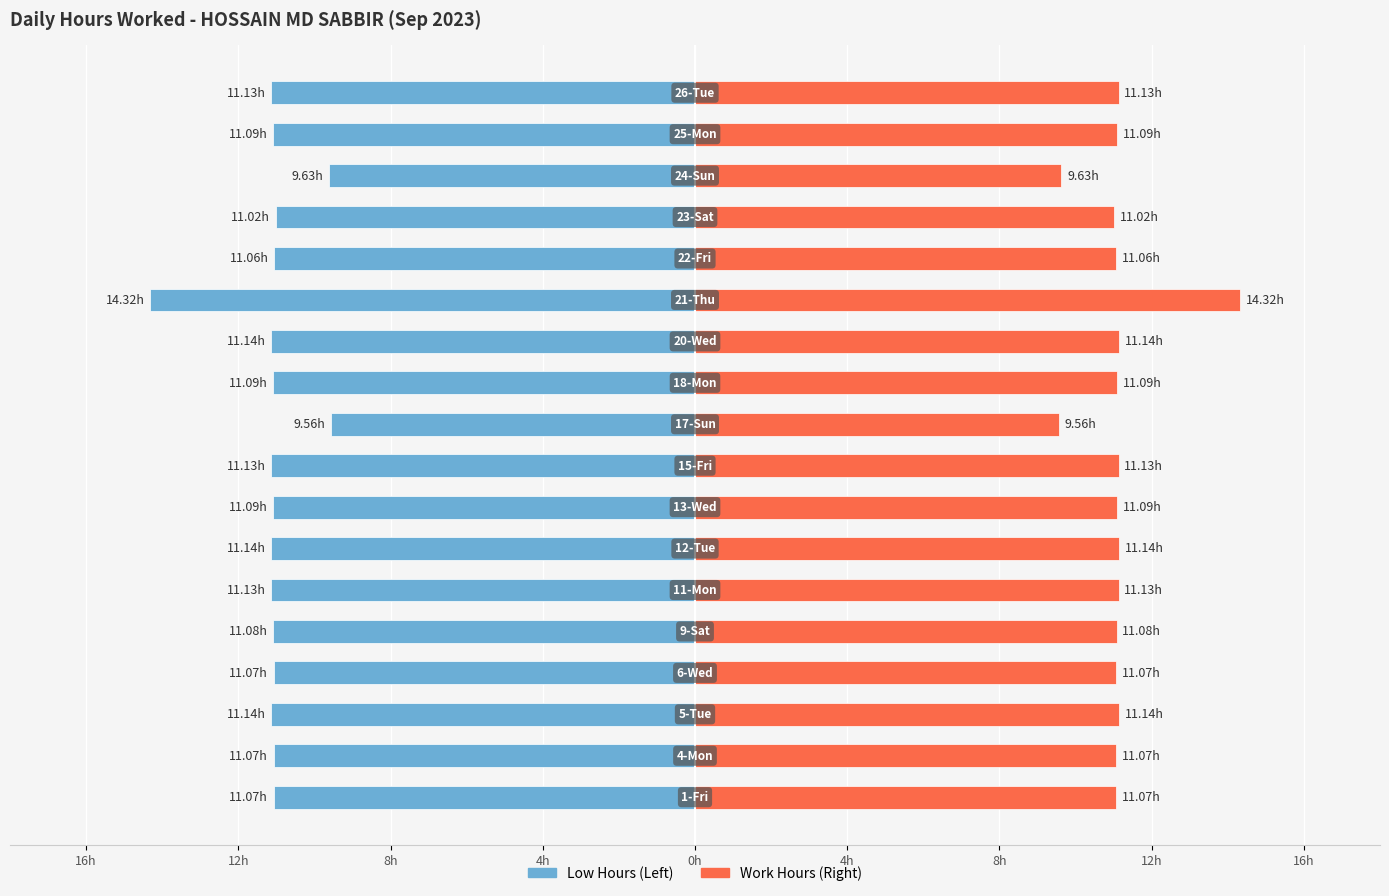

Which series has the largest range (max minus min)?

Low Hours